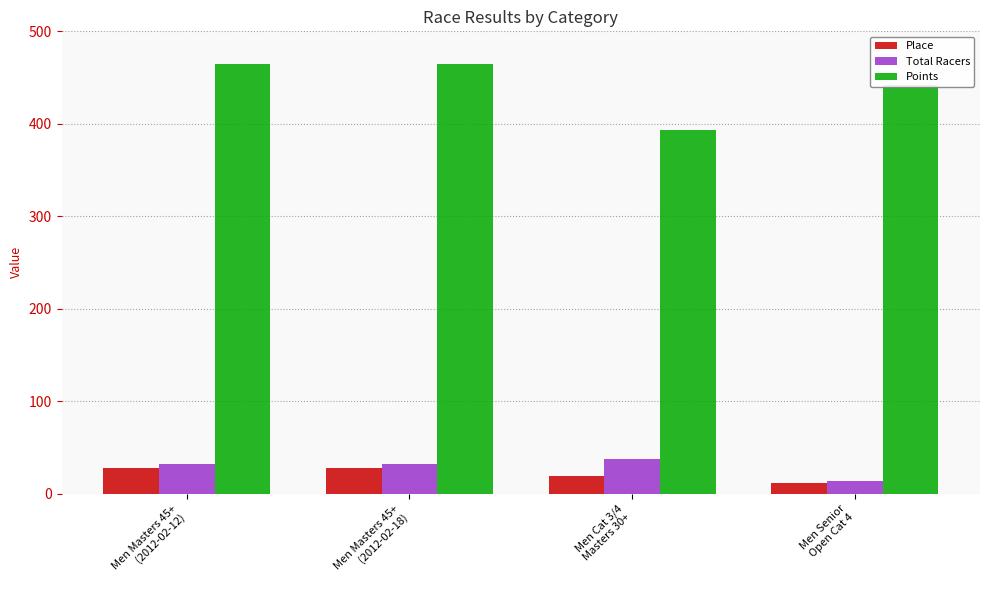

What position from the right is Men Cat 3/4
Masters 30+?

2